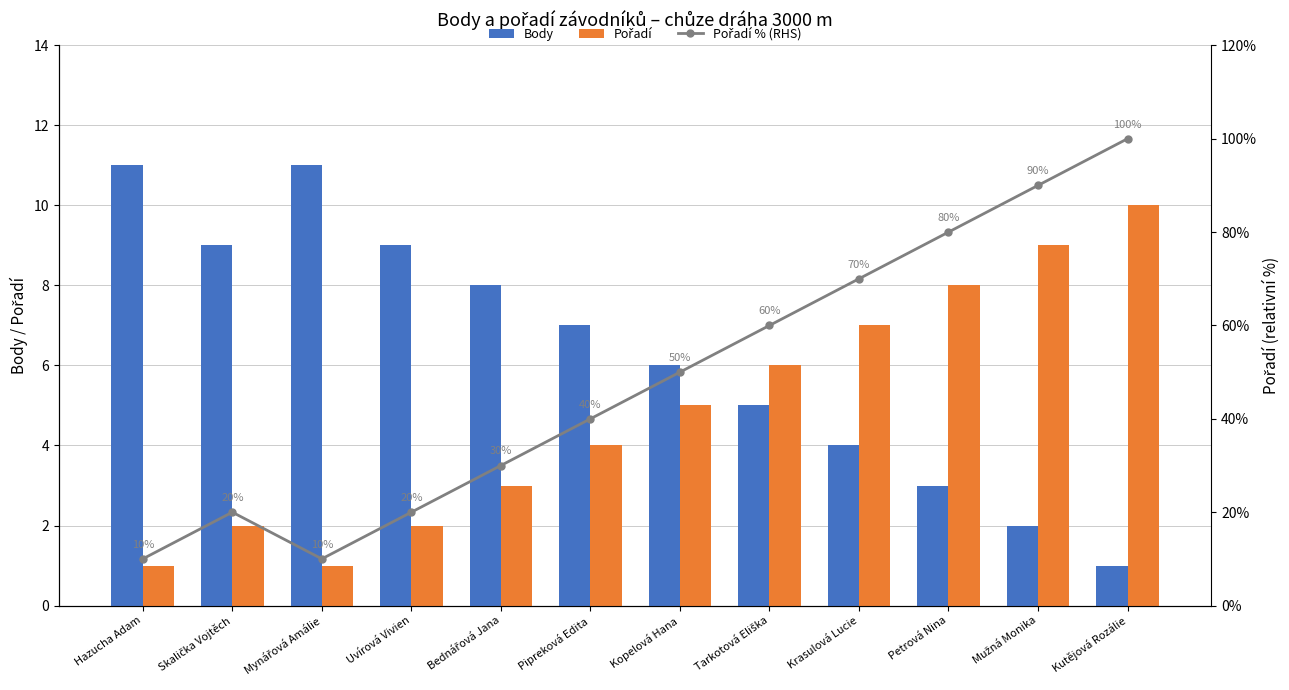

What is the spread (max minus min) of values at Mynářová Amálie?

10